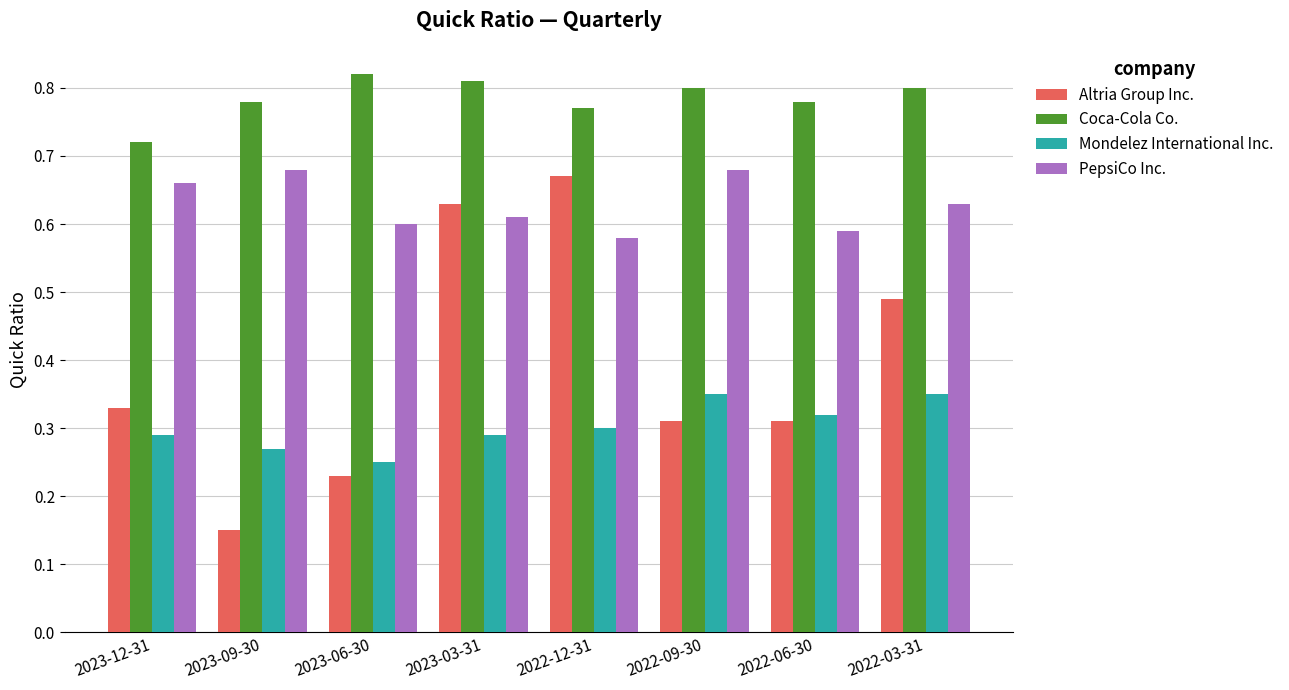

How many distinct data groups are displayed?

4